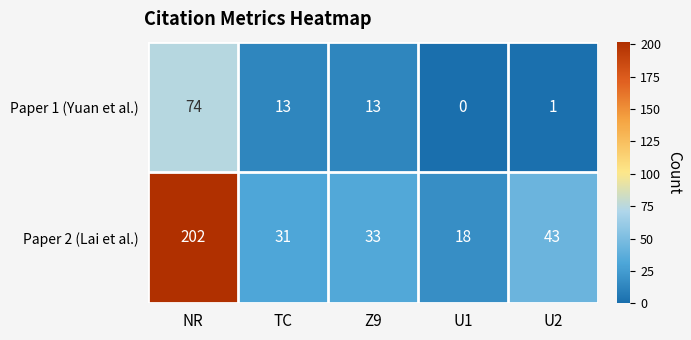

Reading right to left, extract all data points from this chart.

Paper 1 (Yuan et al.): 1	0	13	13	74
Paper 2 (Lai et al.): 43	18	33	31	202